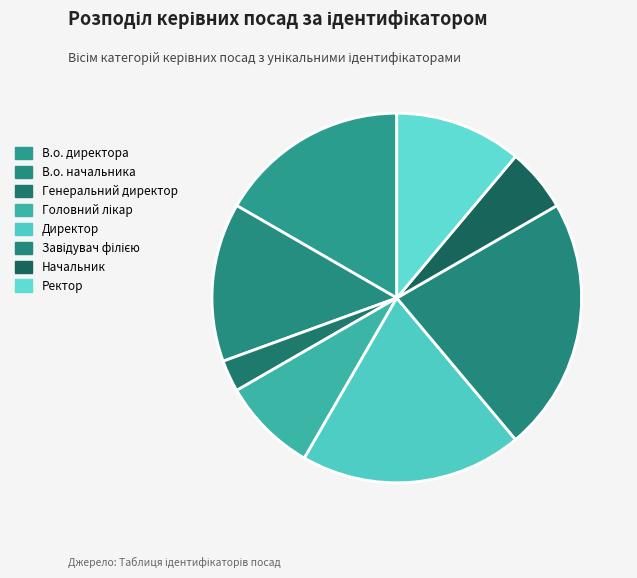

How many segments does this pie chart have?

8